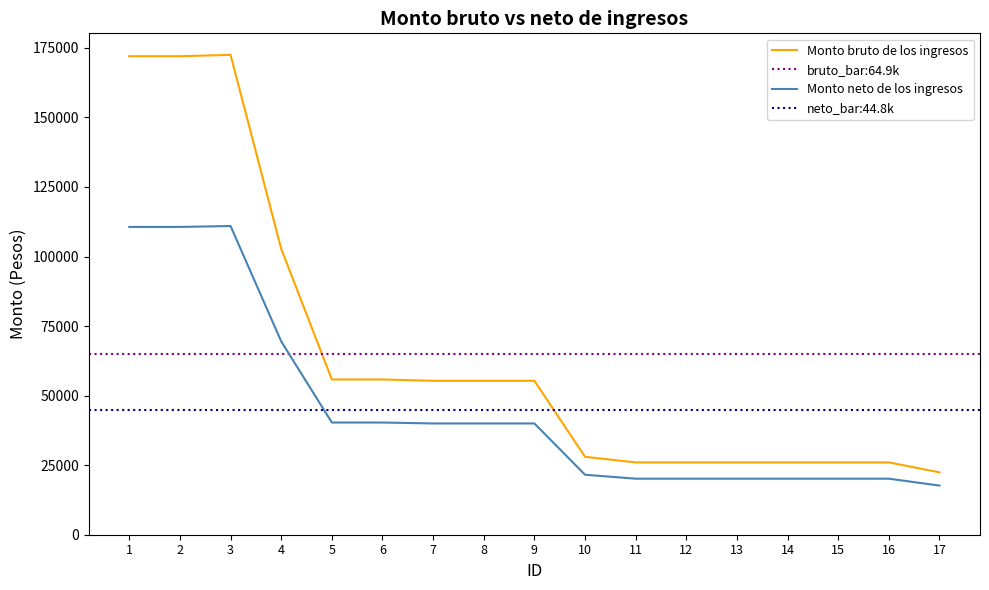

Which series has the largest total across all categories?

Monto bruto de los ingresos